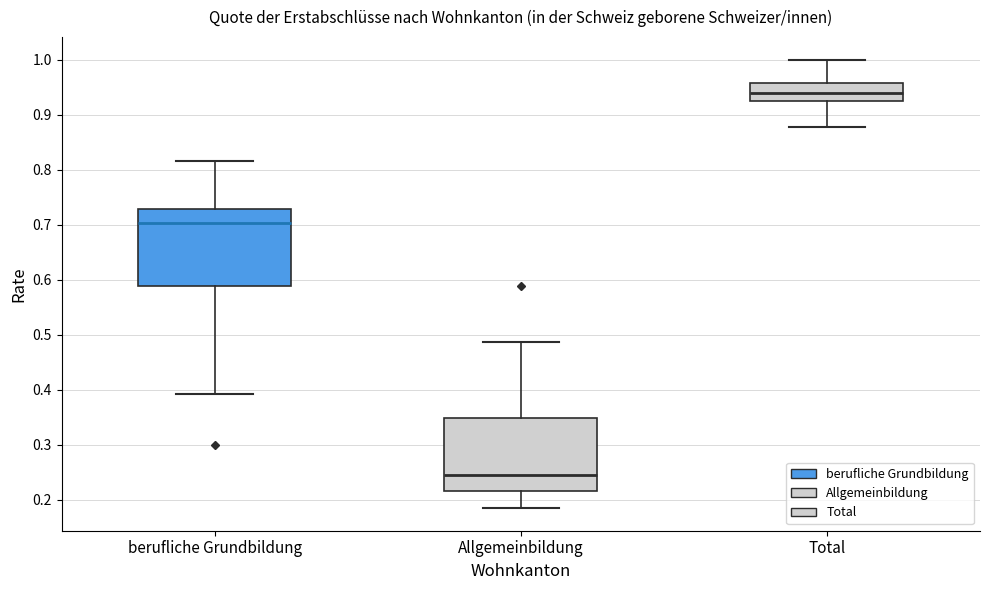

Where does the lower whisker of the box for Allgemeinbildung end on the y-axis? The values are not printed on the chart, so give them approximately, as read against the axis.

0.18